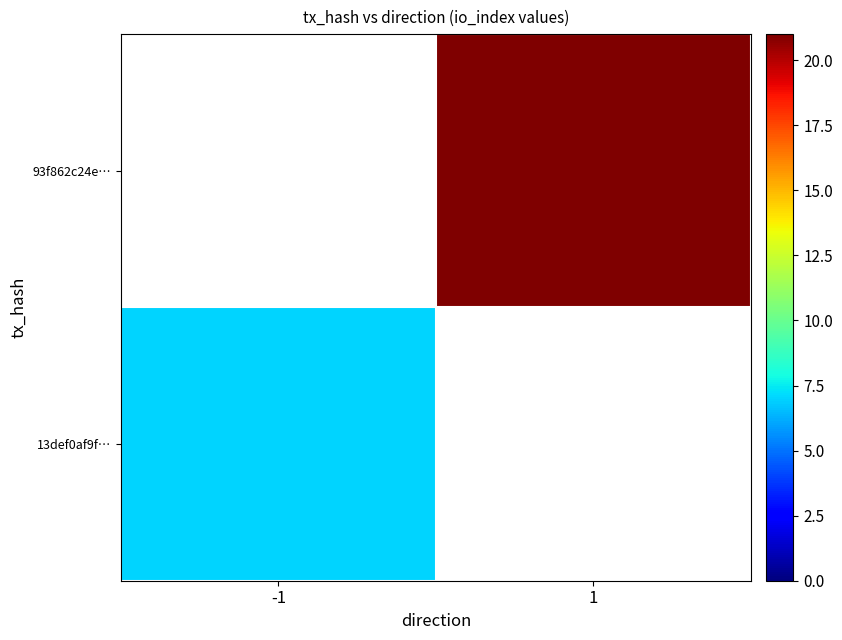

Rank the categories by 93f862c24e… value from highest to lowest.

-1, 1